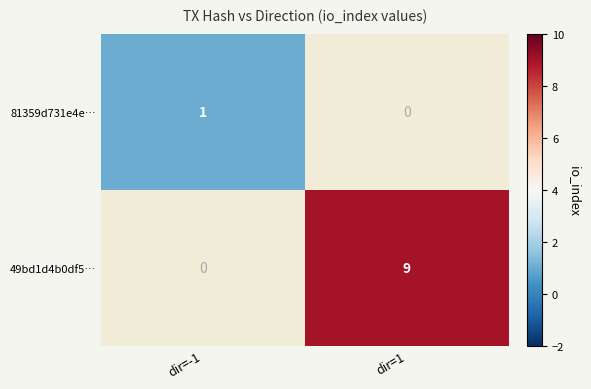

At how many categories does at least one series exceed 5?

1